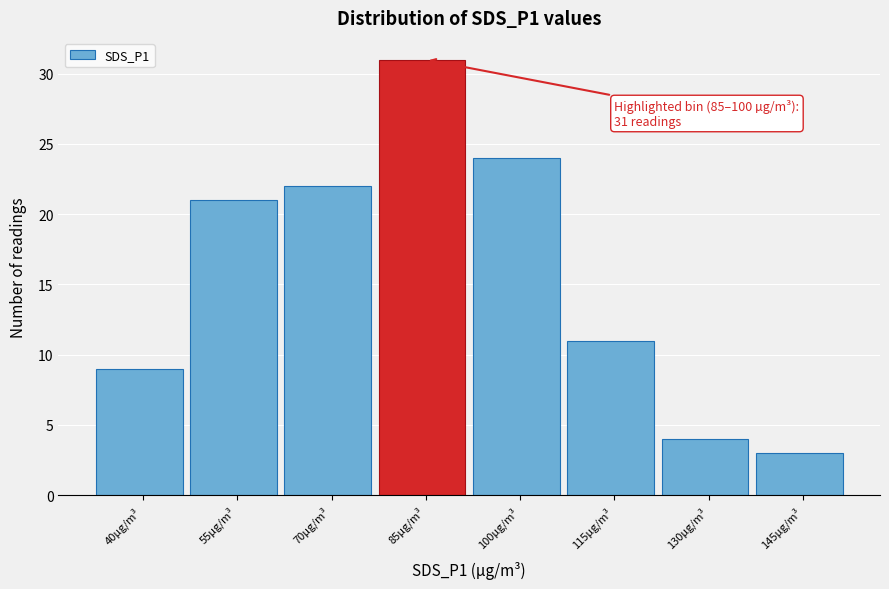

Reading left to right, transcribe all the data shown in this chart.

40µg/m³=9	55µg/m³=21	70µg/m³=22	85µg/m³=31	100µg/m³=24	115µg/m³=11	130µg/m³=4	145µg/m³=3